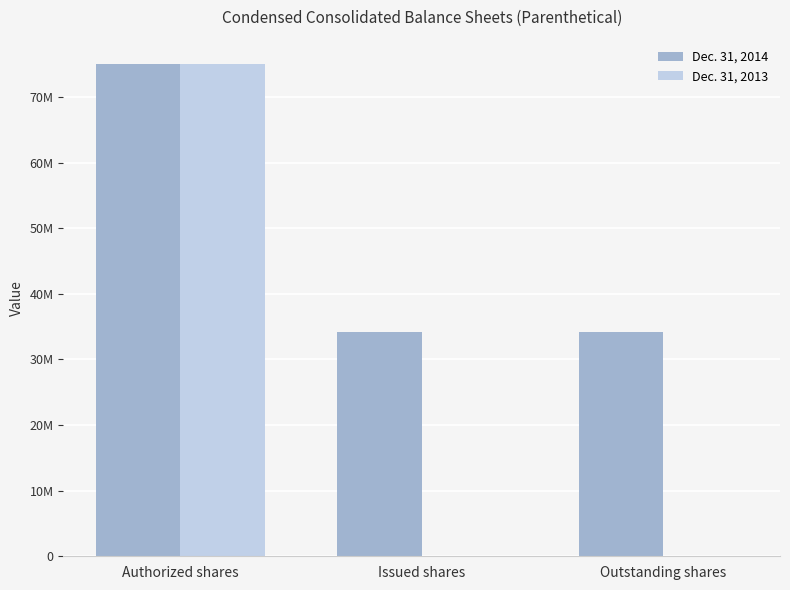

At which category does the chart reach its minimum across all series?

Issued shares